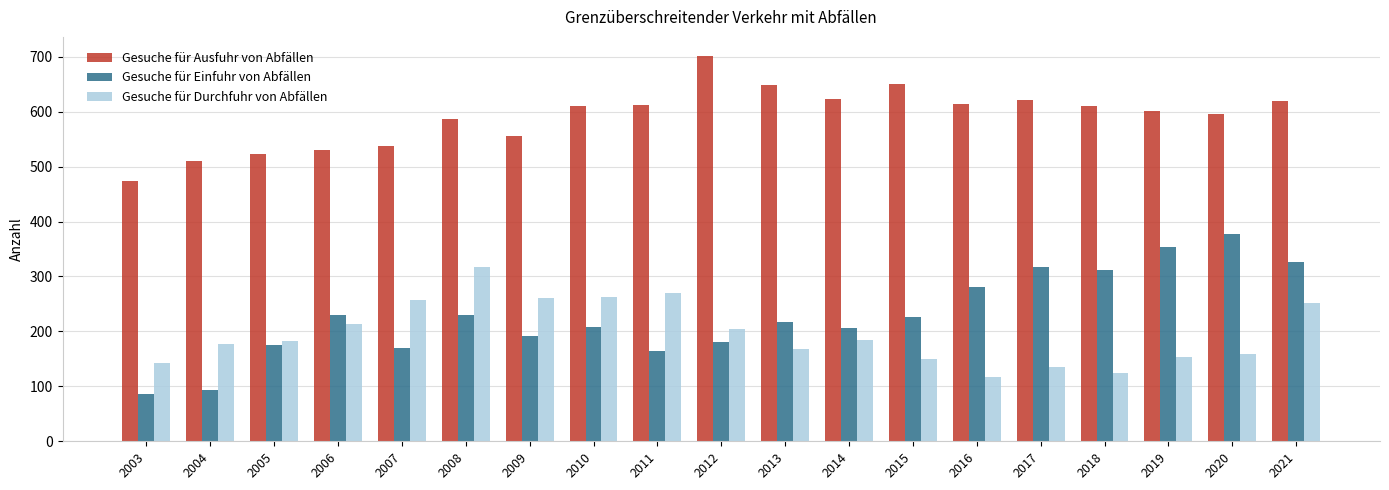

What is the highest value of the Gesuche für Ausfuhr von Abfällen series?

701